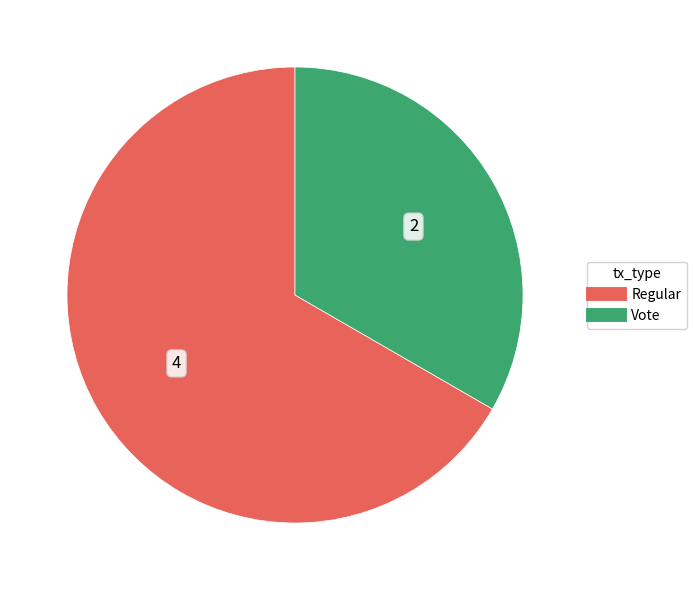

Combined, do Regular and Vote account for over 50%?

Yes